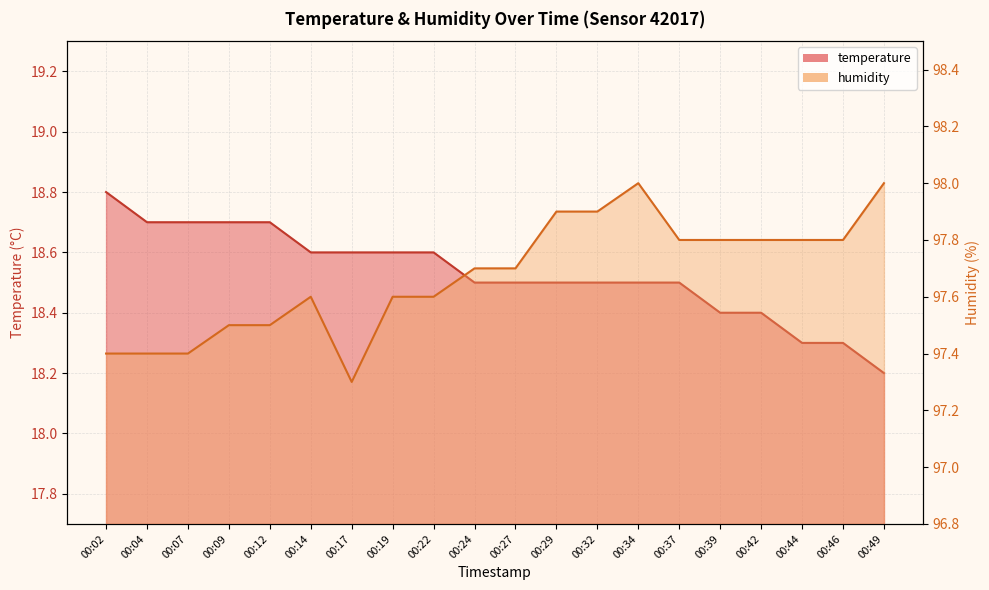

The value of temperature at 00:34 is 12.1. True or false?

False